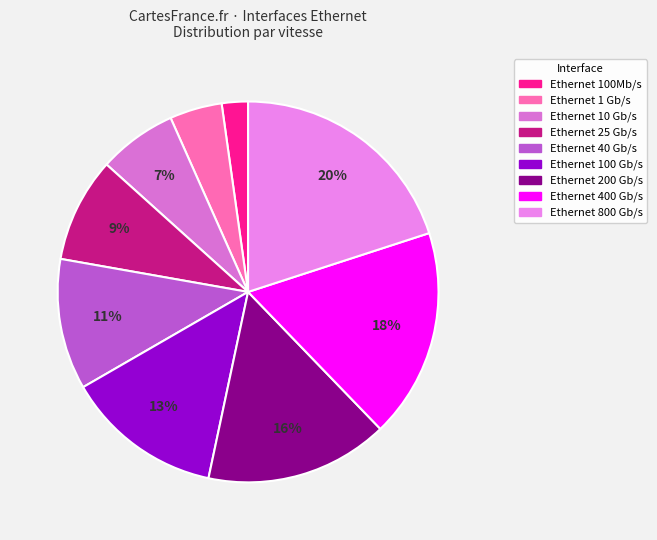

How many segments does this pie chart have?

9